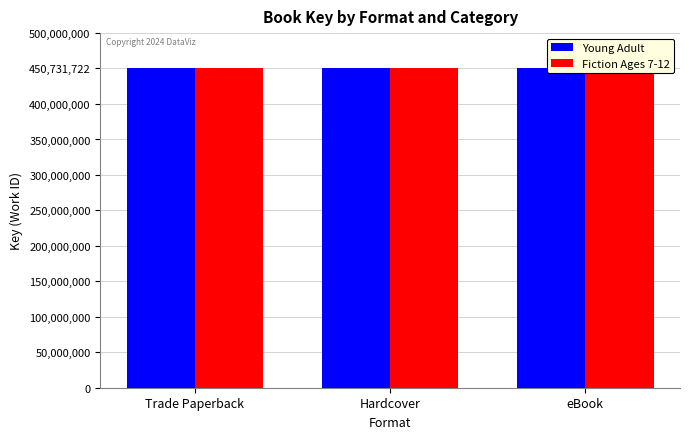

At which category is the sum across all series the highest?

Trade Paperback